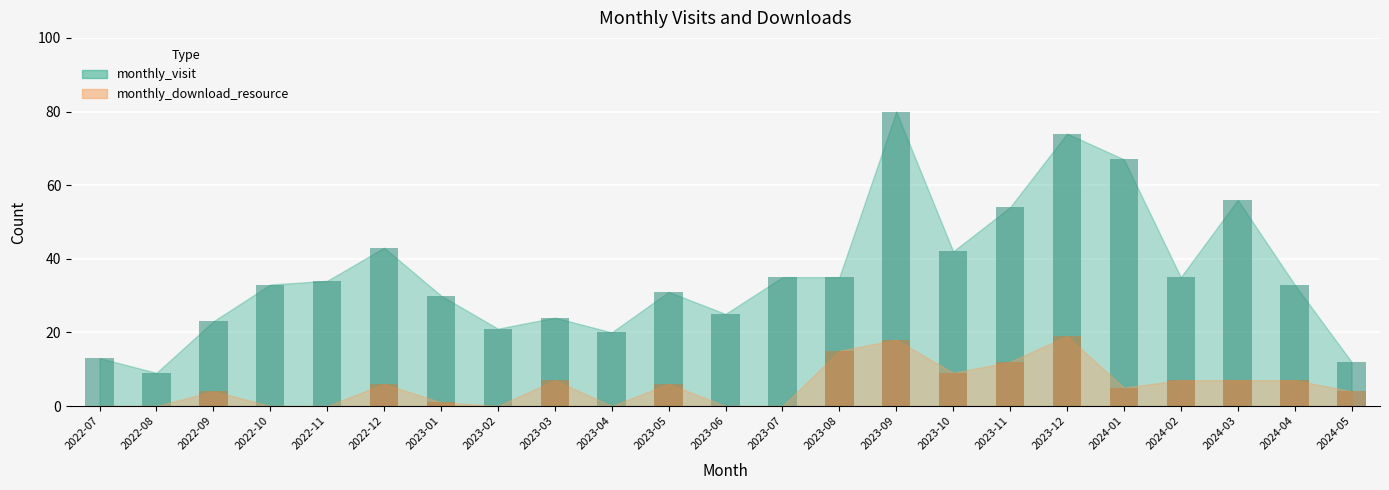

What is the average value of the monthly_download_resource series?

6